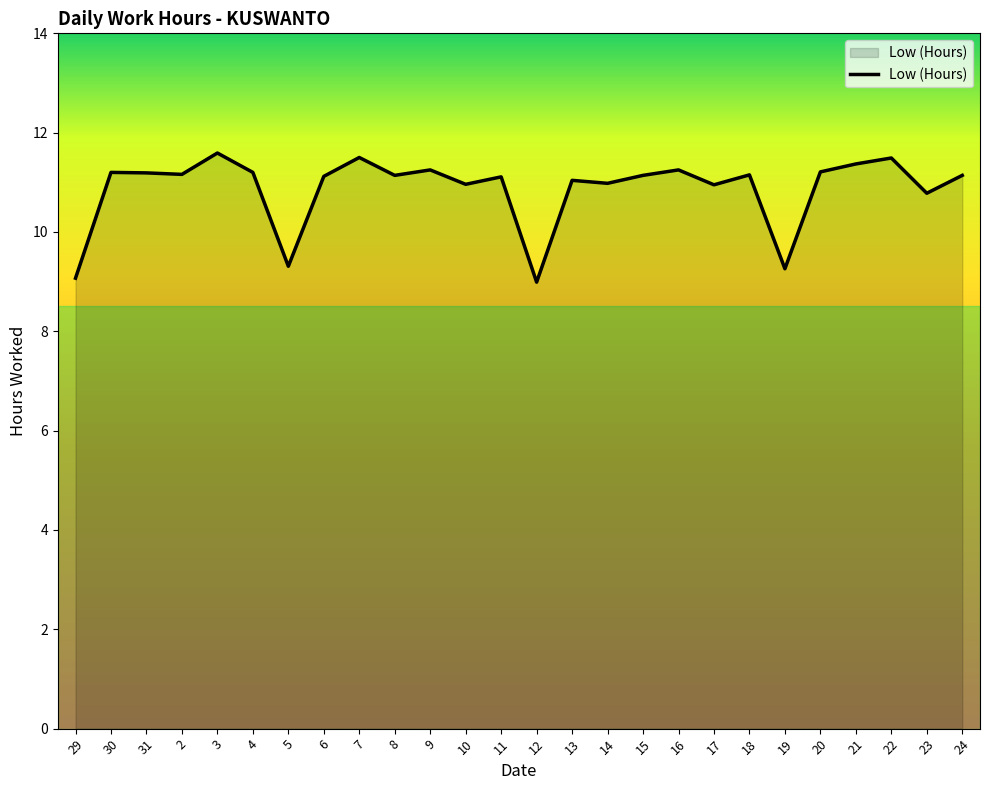

Is it true that the value at 4 is 5.8?

False